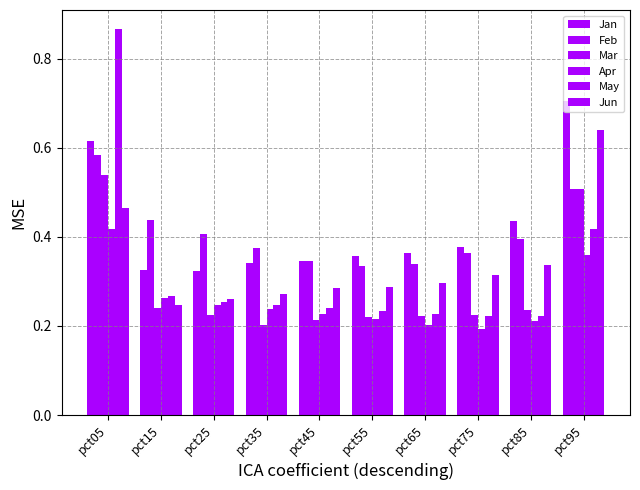

At which label does Jun reach its minimum?

pct15